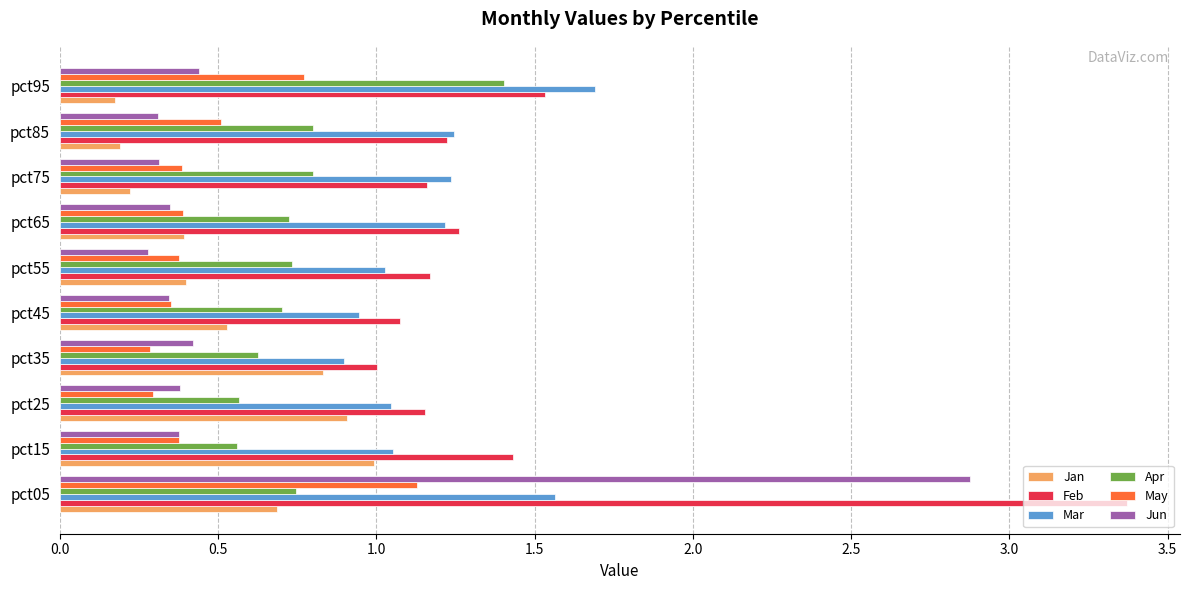

Which series changed the most between pct05 and pct95?

Jun